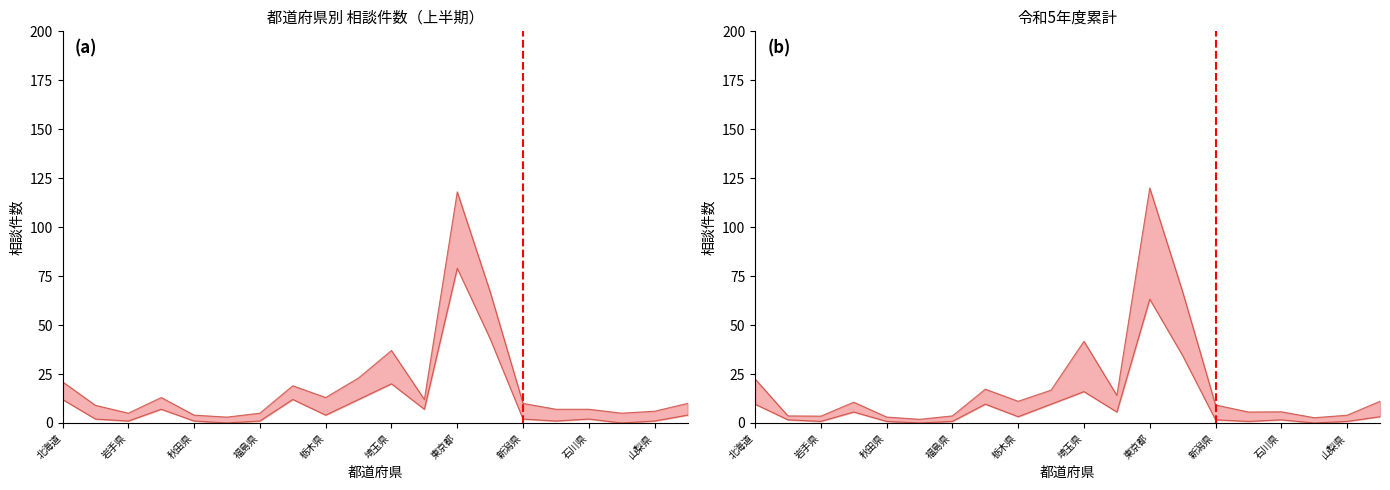

In 4月相談, how many points are lower than both neighbors (excluding endpoints)?

6